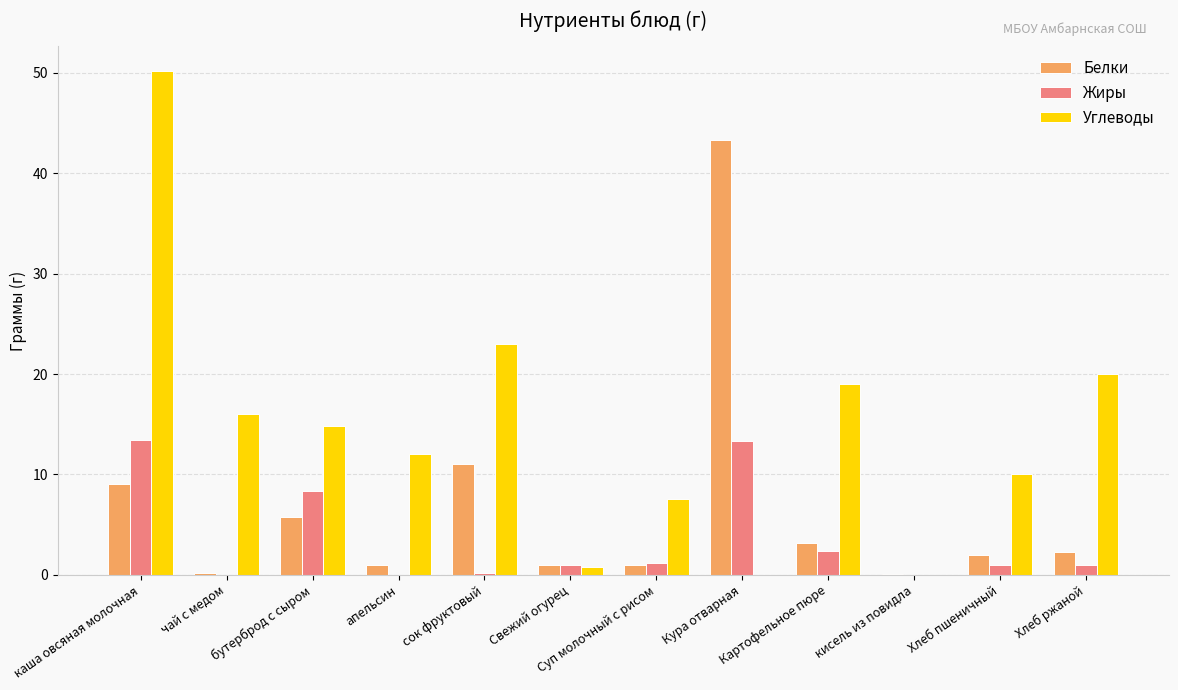

Is it true that Жиры equals 13.4 at каша овсяная молочная?

True